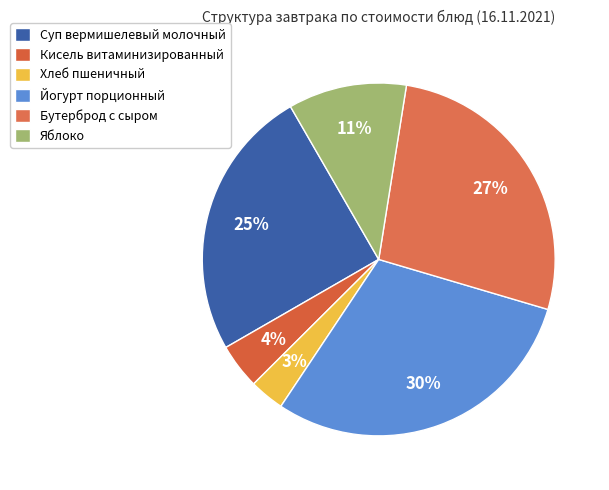

How many slices are in this pie chart?

6